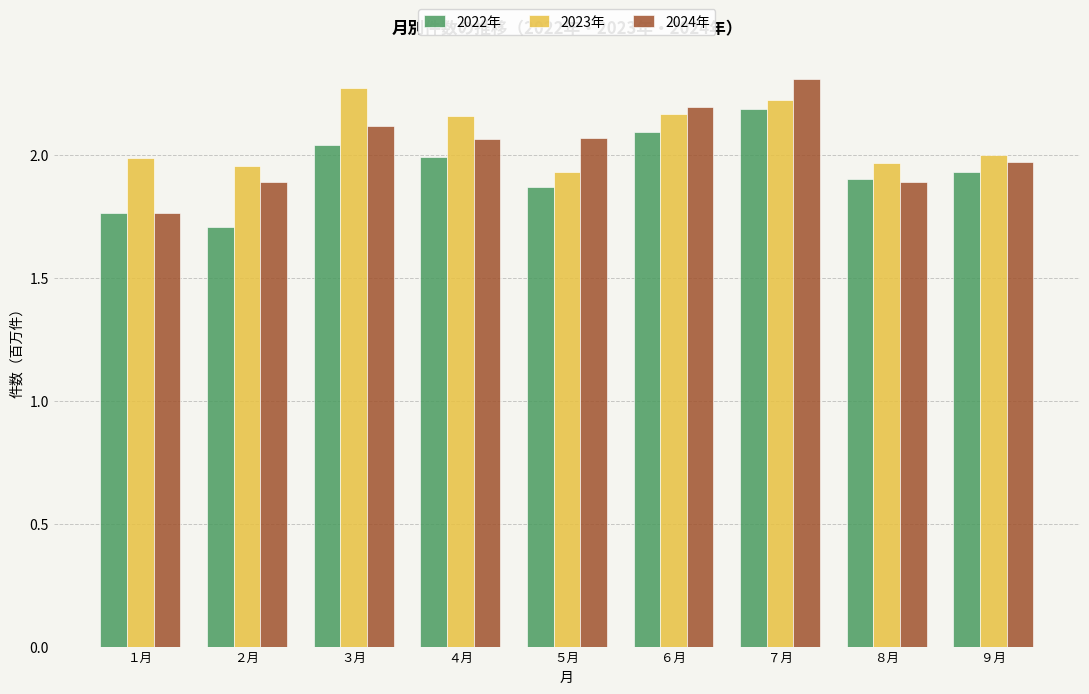

What position from the left is ８月?

8